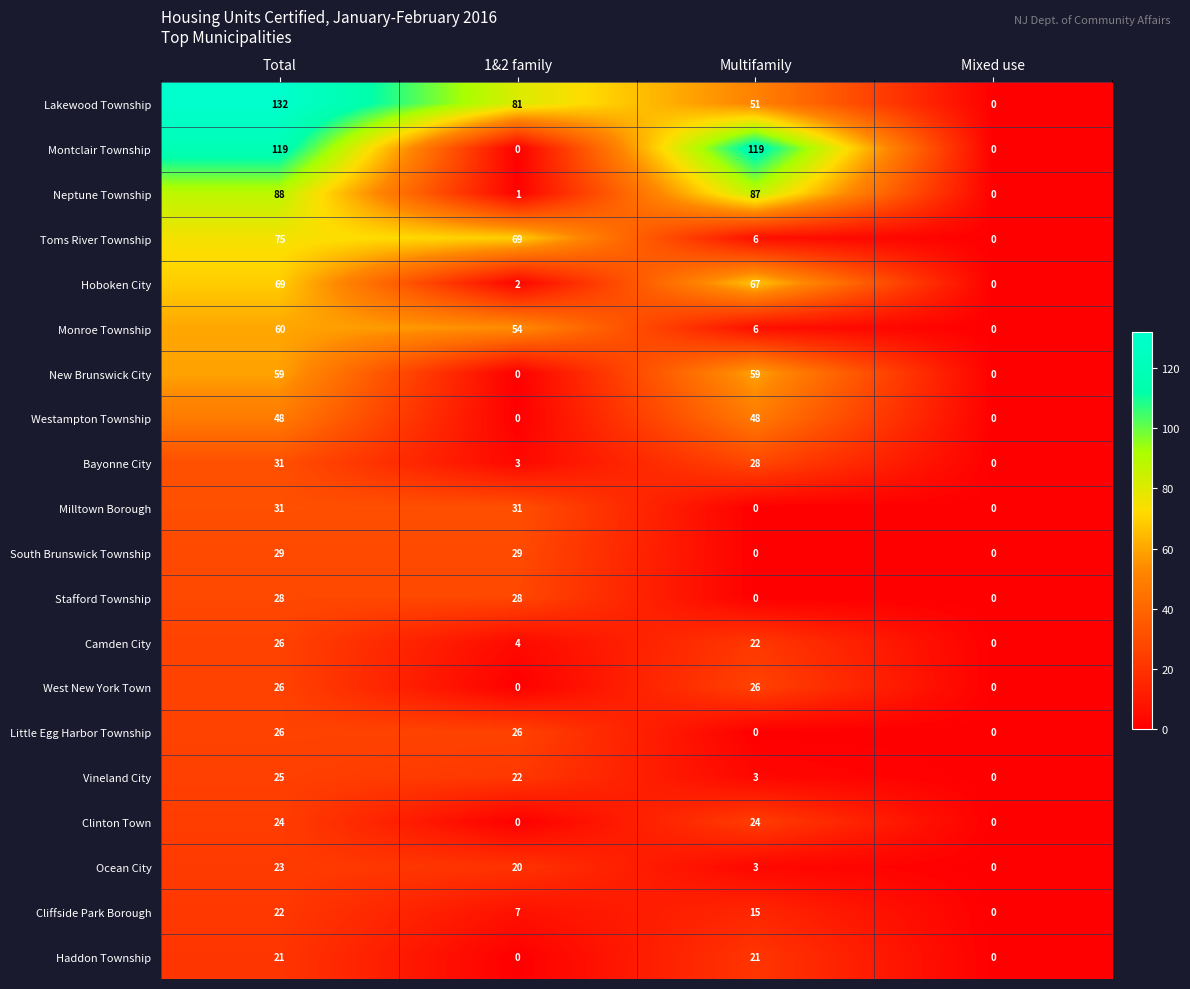

What is the spread (max minus min) of values at 1&2 family?

81